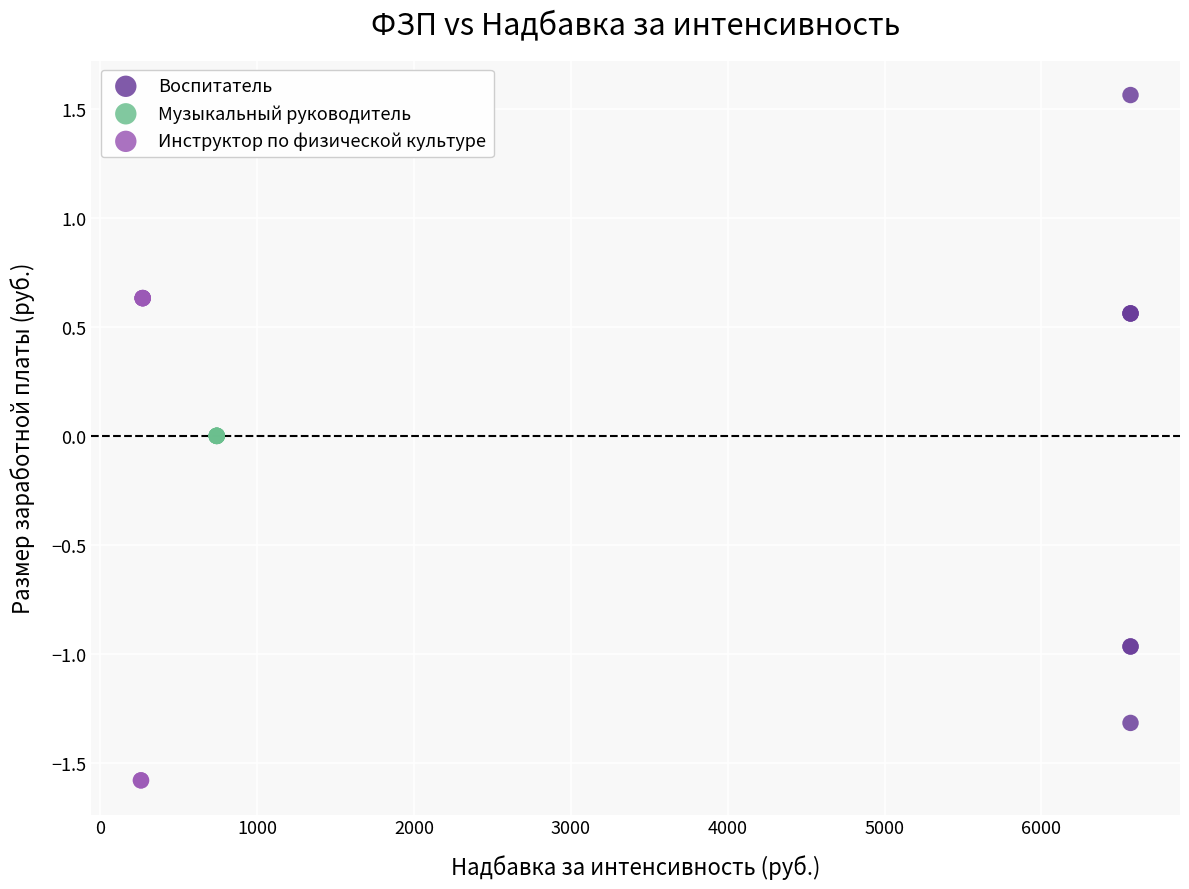

Which series reaches the minimum Y coordinate?

Инструктор по физической культуре